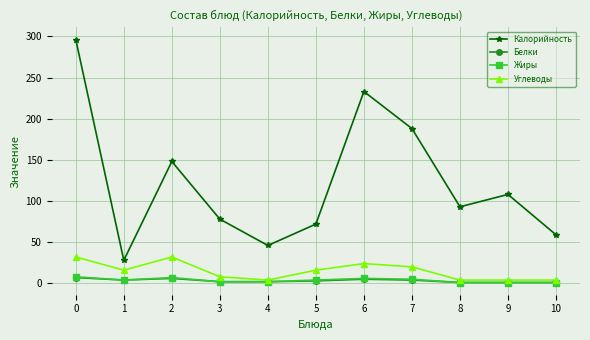

Between 7 and 9, which series saw the biggest shift?

Калорийность